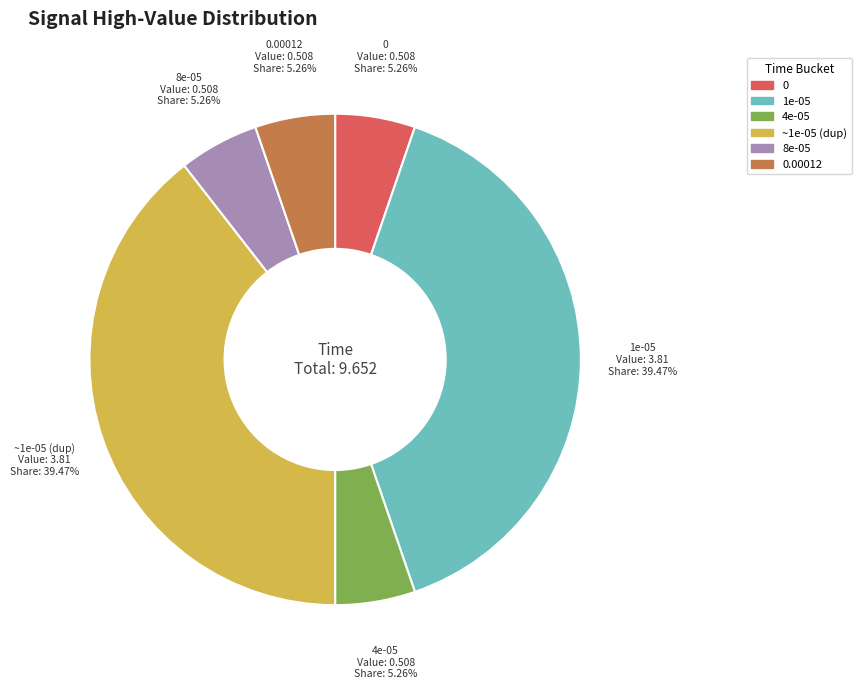

Is 0 the majority of the pie?

No